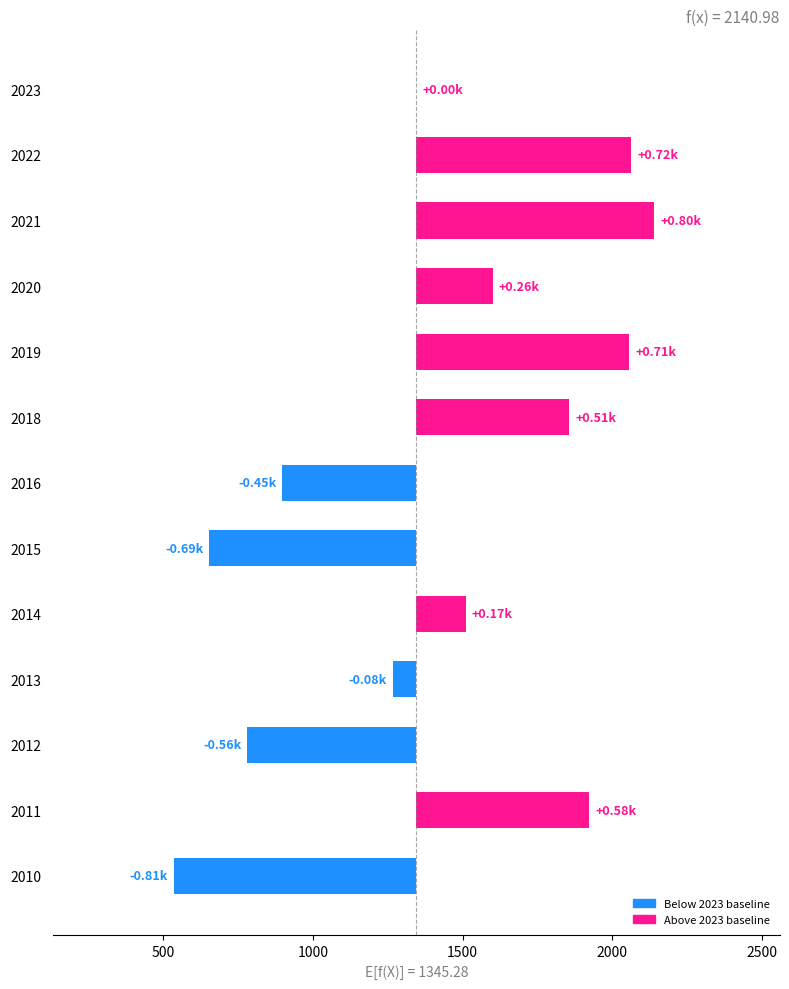

How many values are below zero?

5